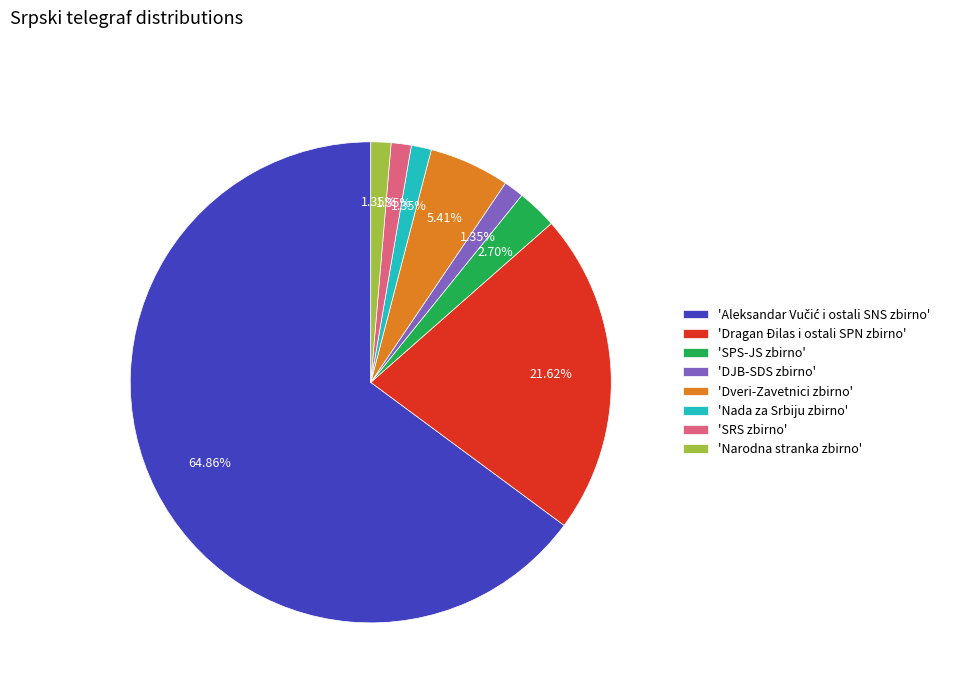

Which has a higher value, 'Dveri-Zavetnici zbirno' or 'Narodna stranka zbirno'?

'Dveri-Zavetnici zbirno'